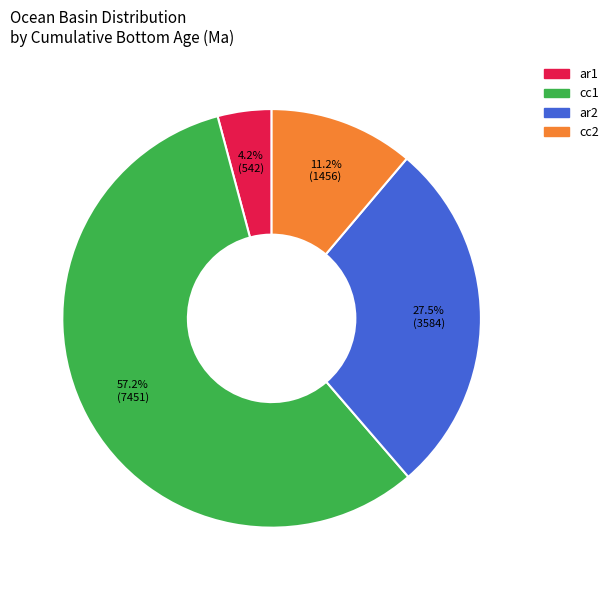

To the nearest percent, what is the combined percentage of ar1 and ar2?

32%